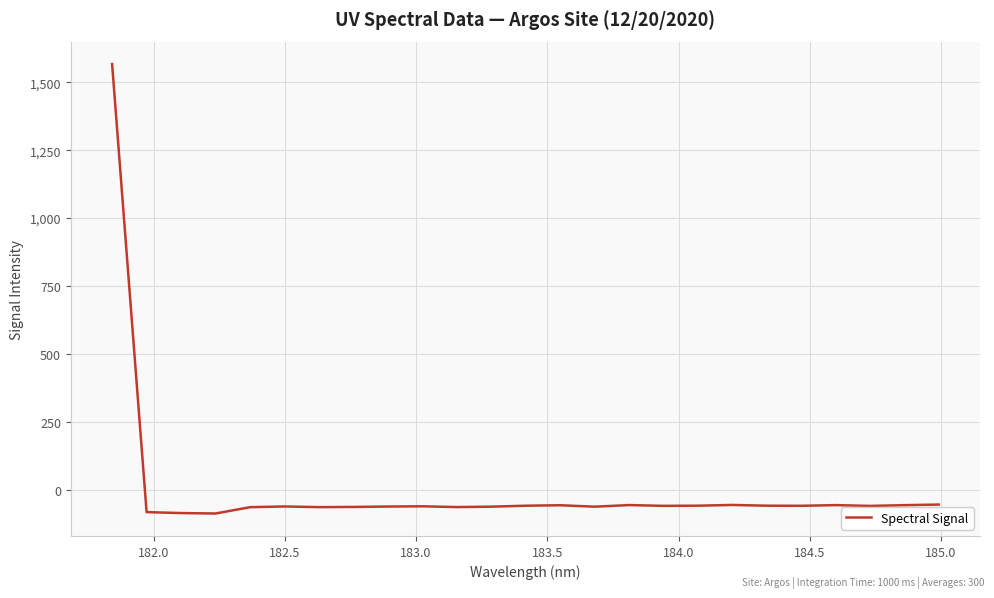

What is the greatest value displayed?

1566.5